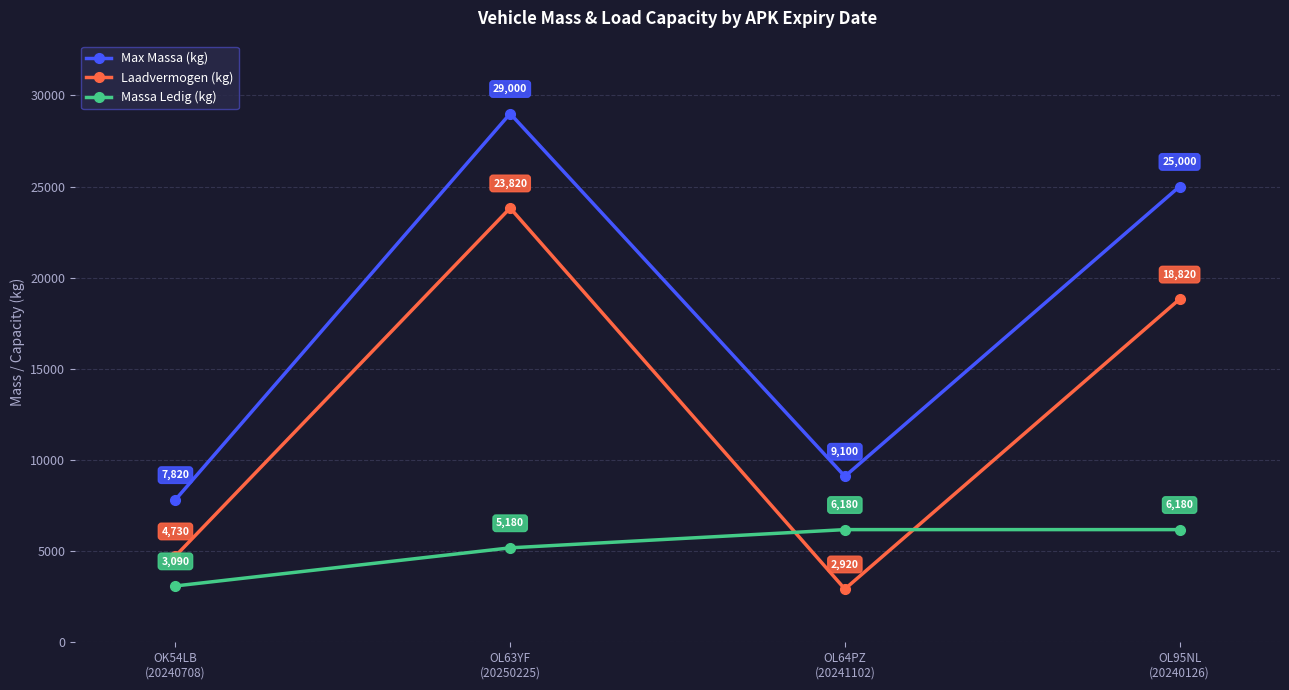

How many data points in Laadvermogen (kg) are less than 18820?

2